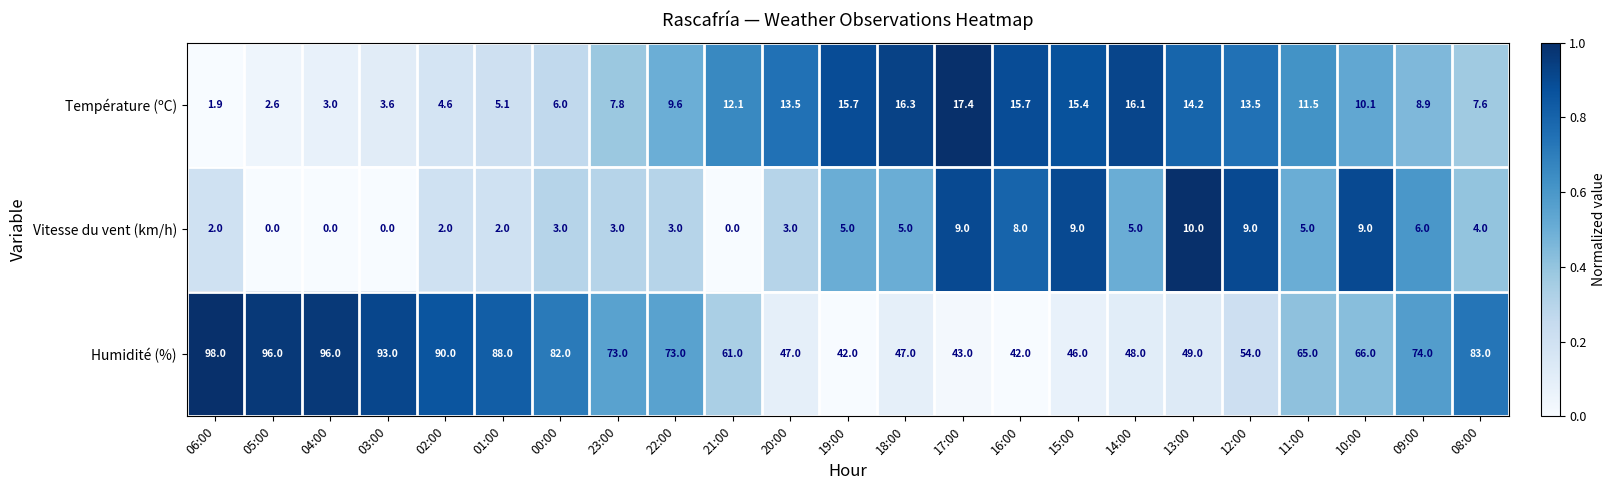

What is the difference between the maximum and minimum values in the Humidité (%) series?

56.0